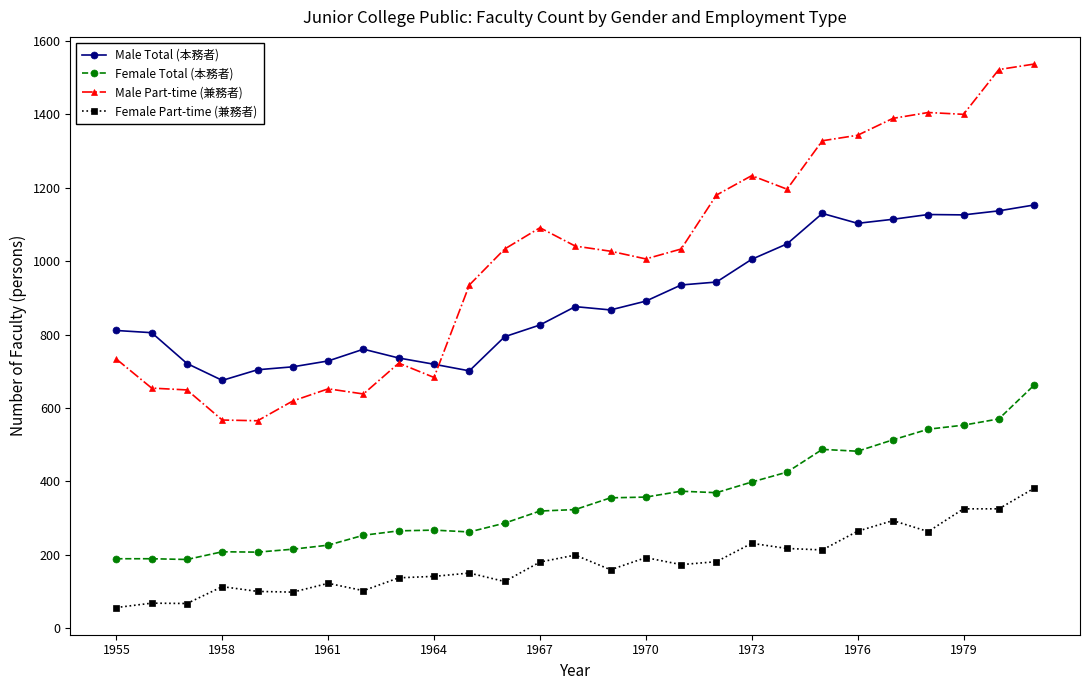

Does the chart have visible grid lines?

No